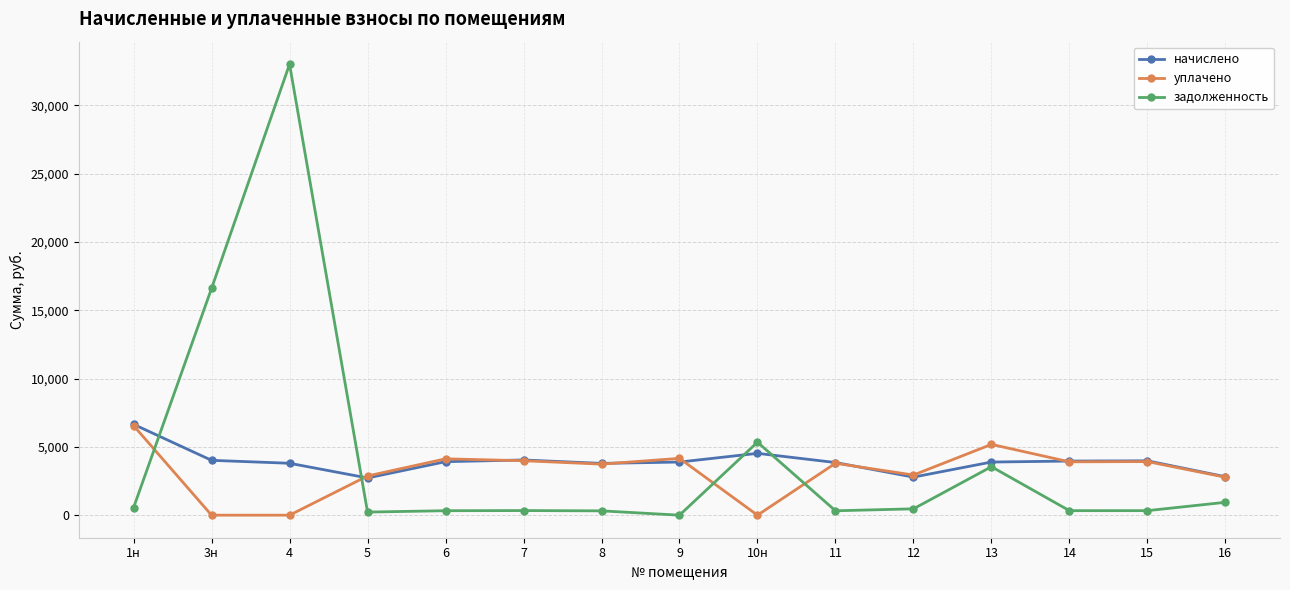

Is it true that начислено equals 5267.5 at 3н?

False